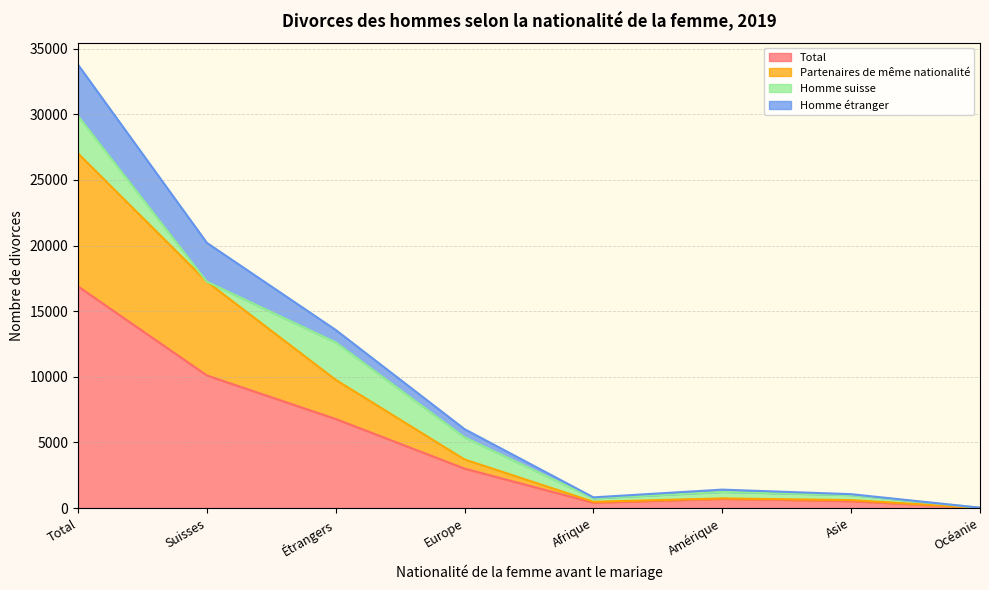

Which category has the highest value in the Total series?

Total